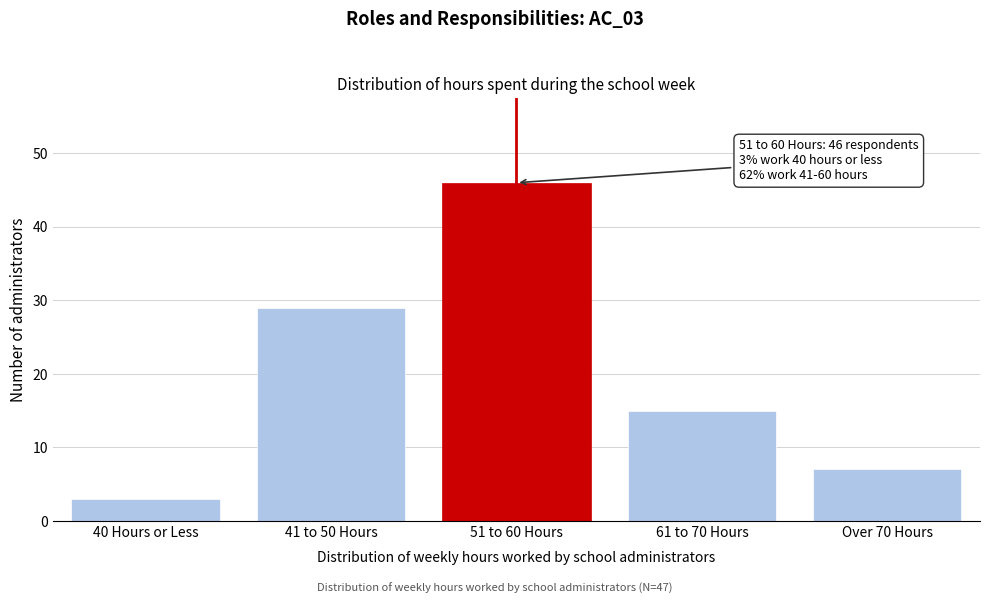

Reading right to left, list all the values displayed in this chart.

7	15	46	29	3